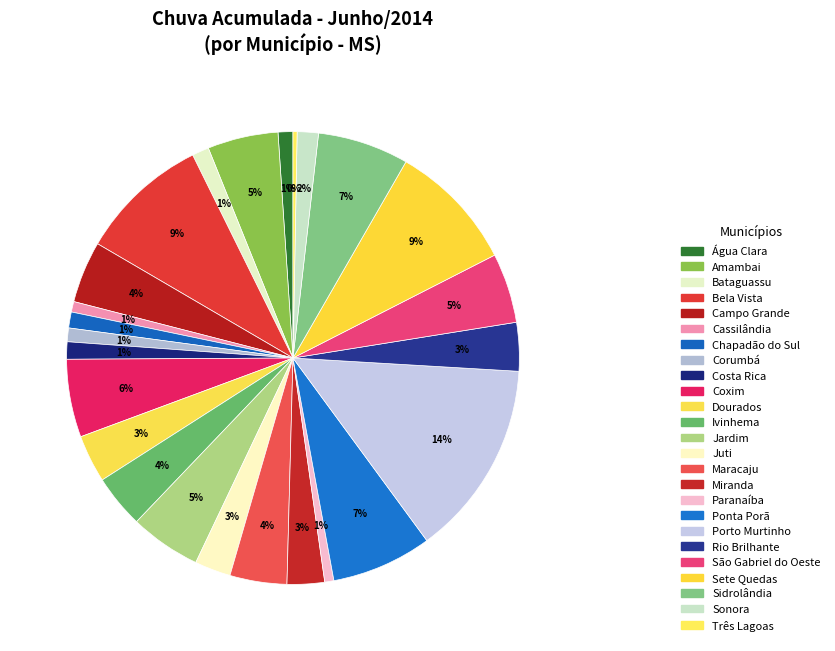

To the nearest percent, what is the difference between the Coxim and Ivinhema slice percentages?

2%